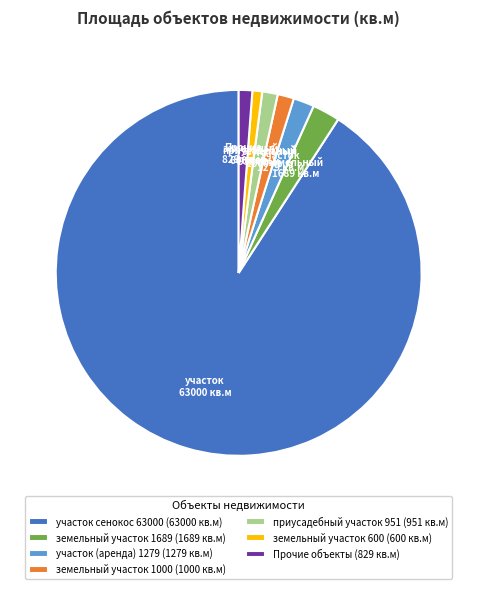

What is the largest slice in the pie chart?

участок сенокос 63000 (63000 кв.м)